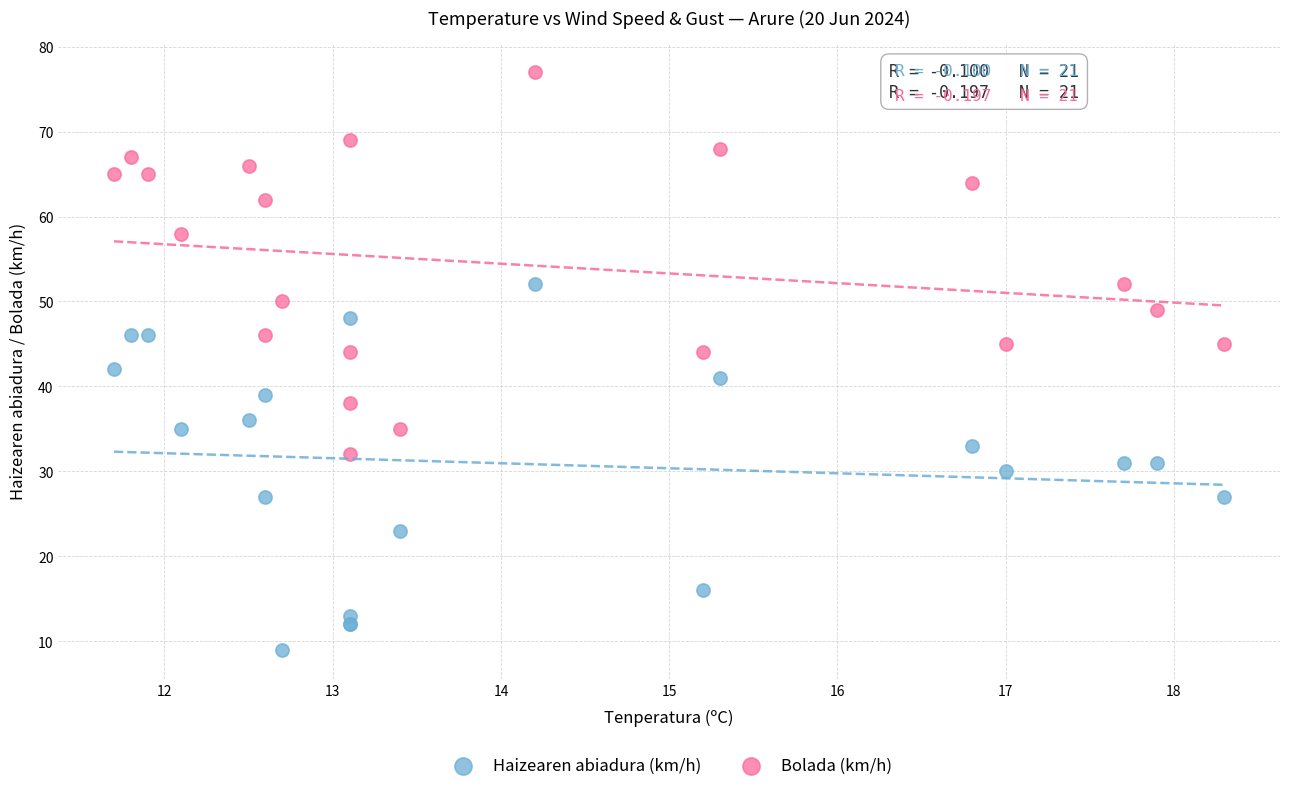

Which series contains the lowest Y value?

Haizearen abiadura (km/h)